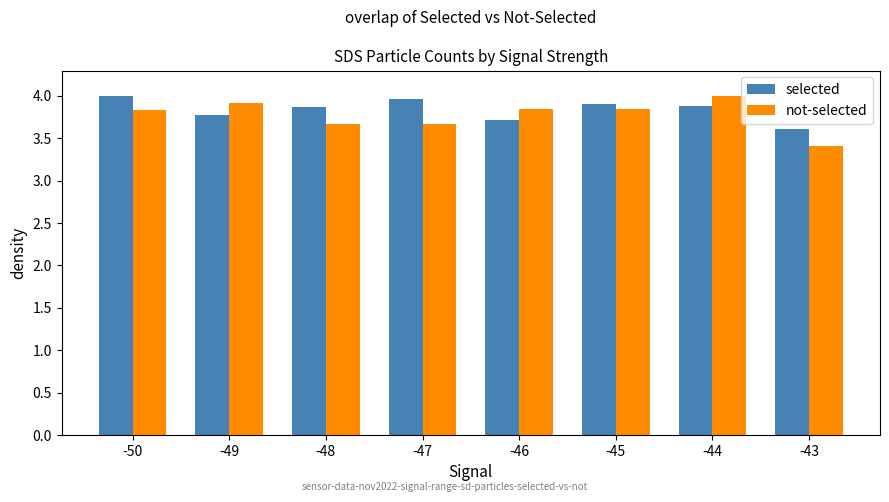

The not-selected series shows 3.8 at -45. True or false?

True